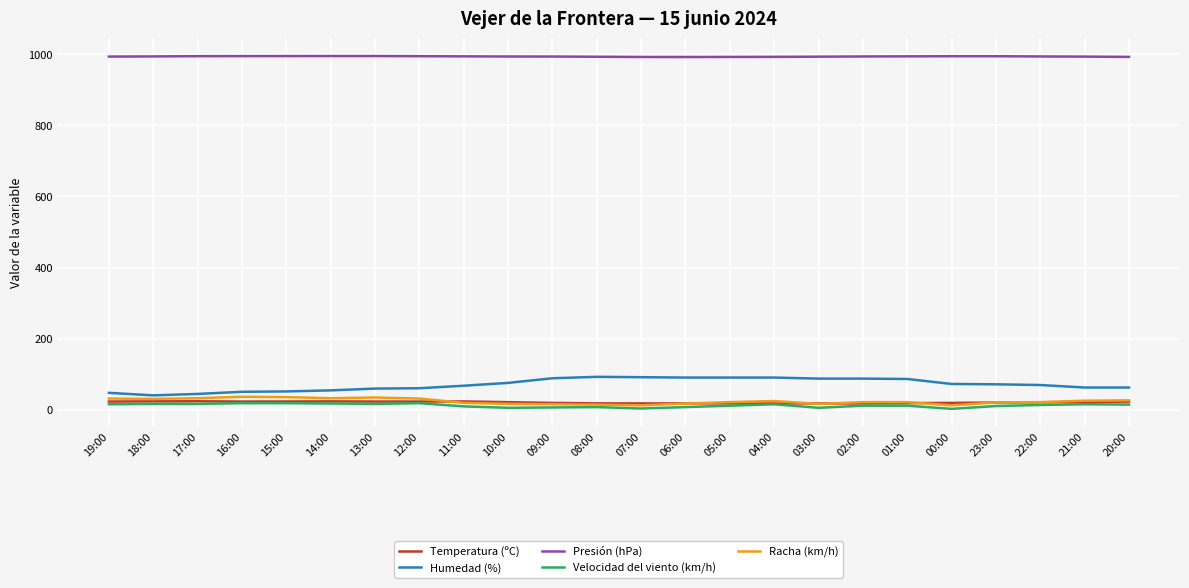

What is the maximum value for Humedad (%)?

93.0